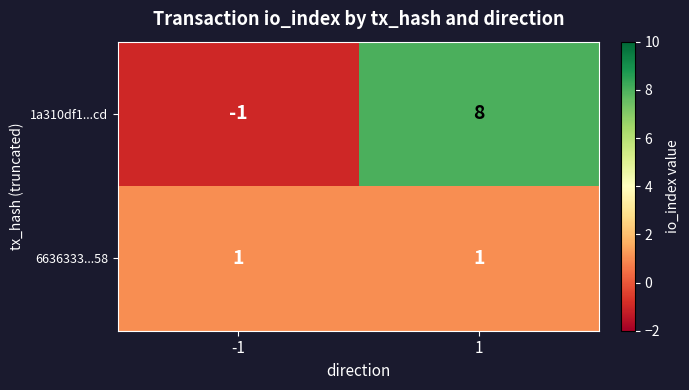

What is the average value of the 1a310df1...cd series?

4